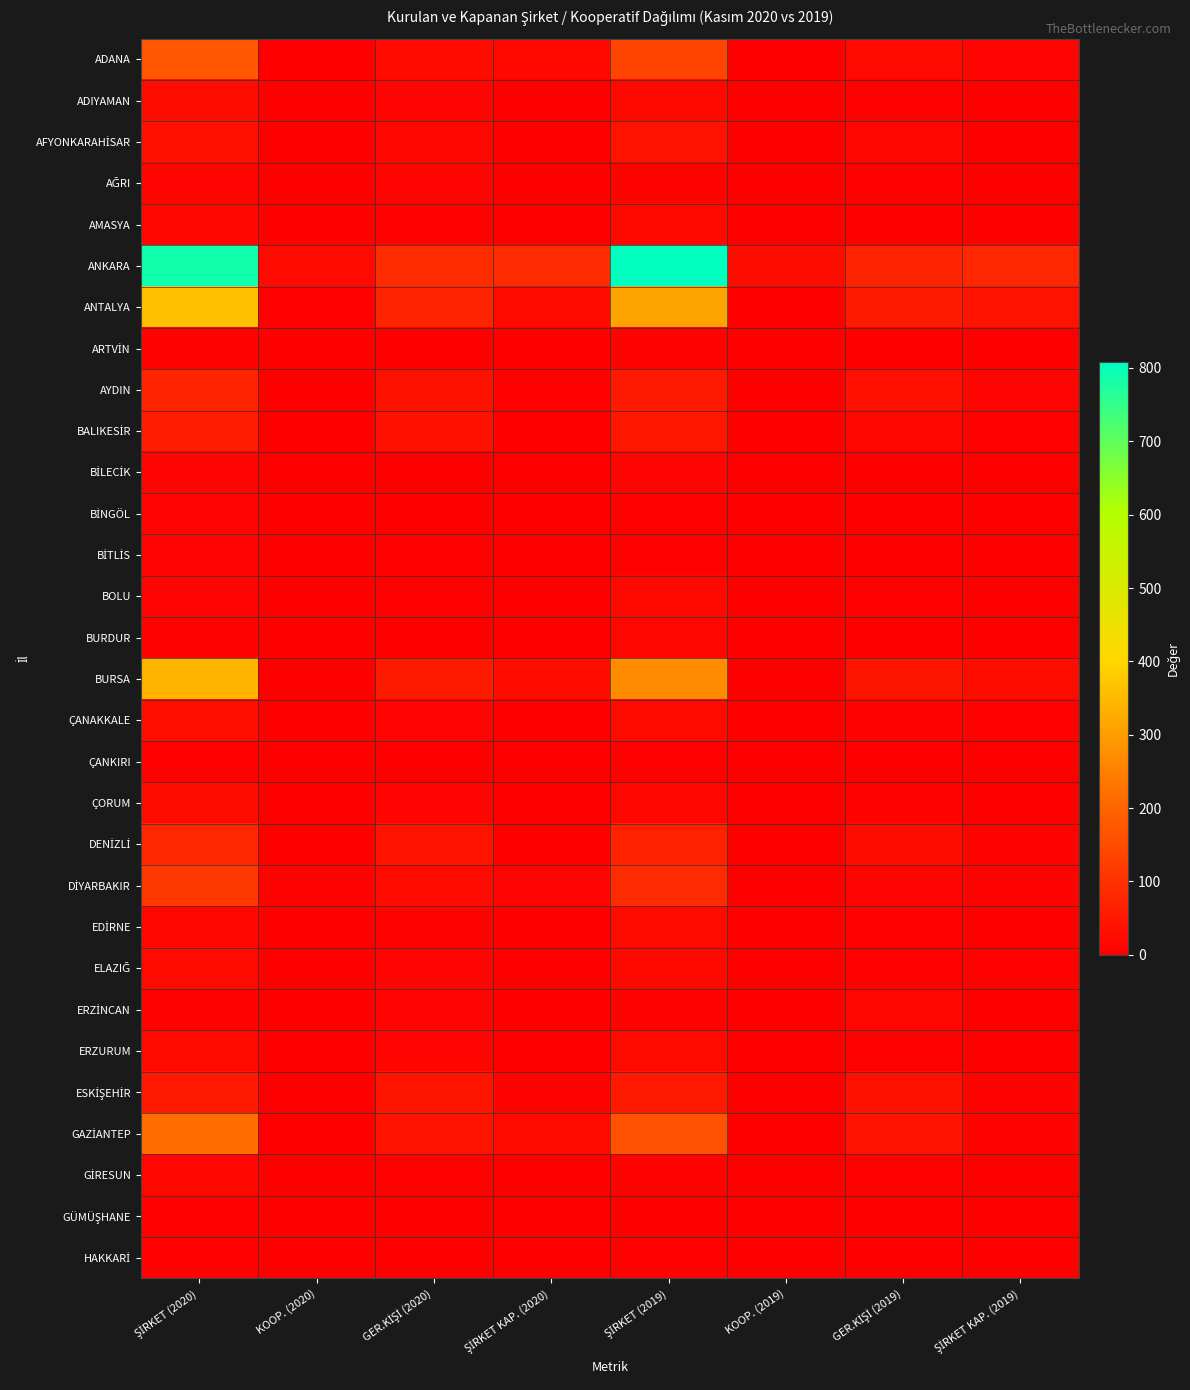

Which series has the largest total across all categories?

ANKARA